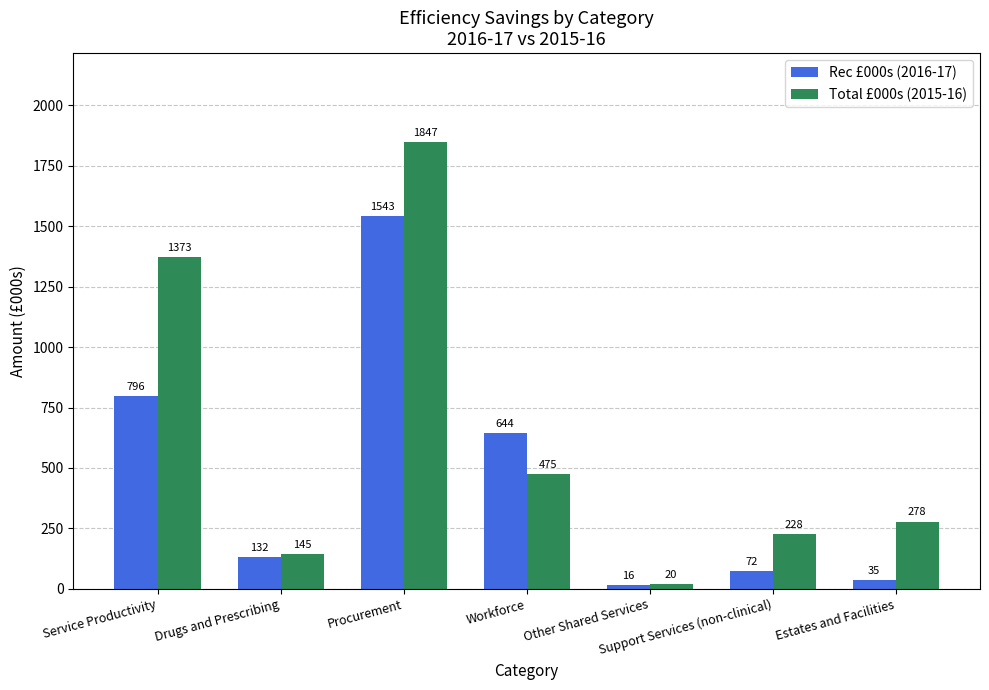

What is the average value of the Total £000s (2015-16) series?

624